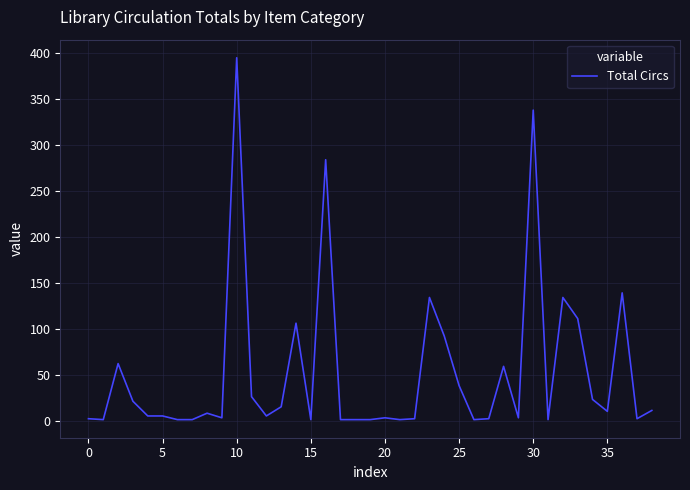

What is the difference between the maximum and minimum values?

394